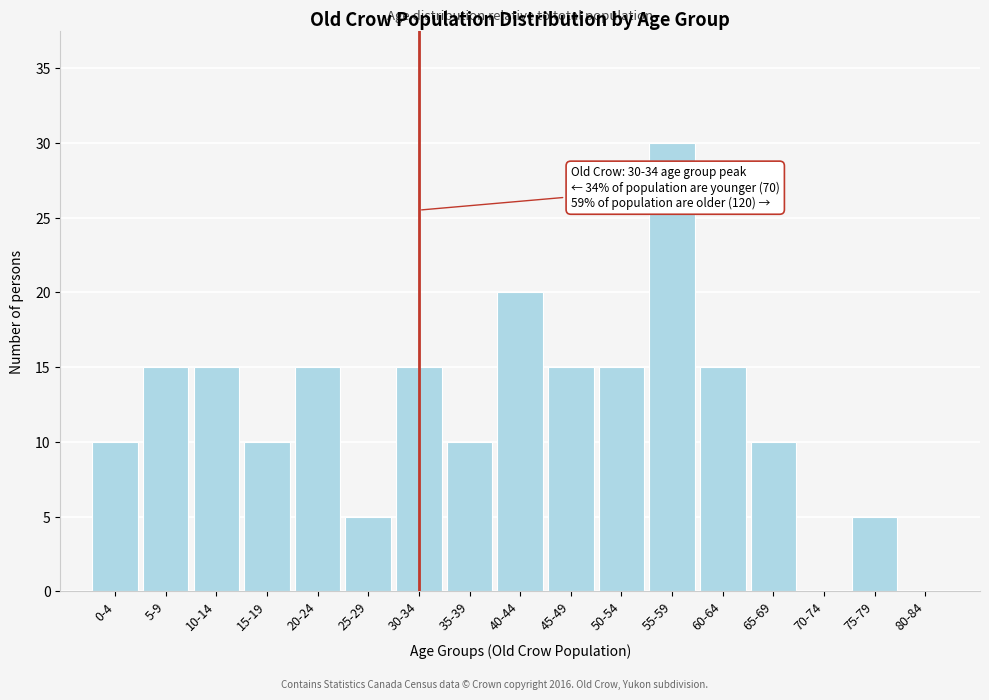

Reading right to left, what are all the values shown in this chart?

80-84=0	75-79=5	70-74=0	65-69=10	60-64=15	55-59=30	50-54=15	45-49=15	40-44=20	35-39=10	30-34=15	25-29=5	20-24=15	15-19=10	10-14=15	5-9=15	0-4=10